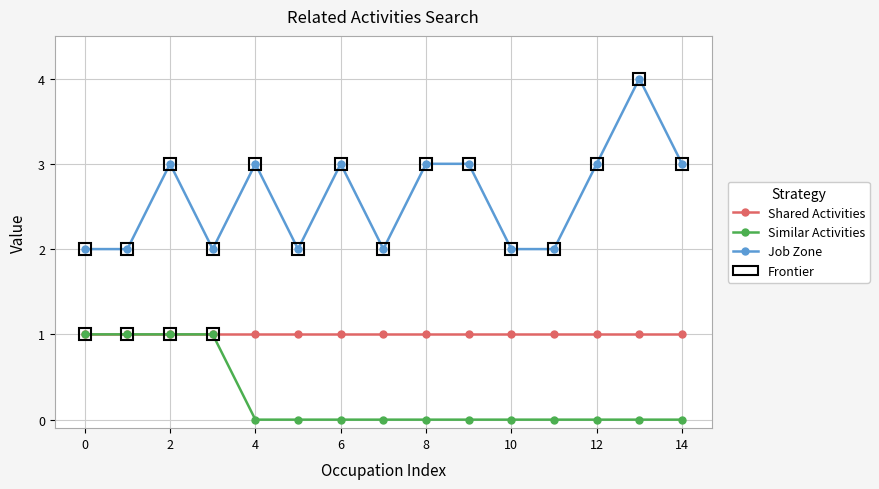

How many categories are shown in the chart?

15